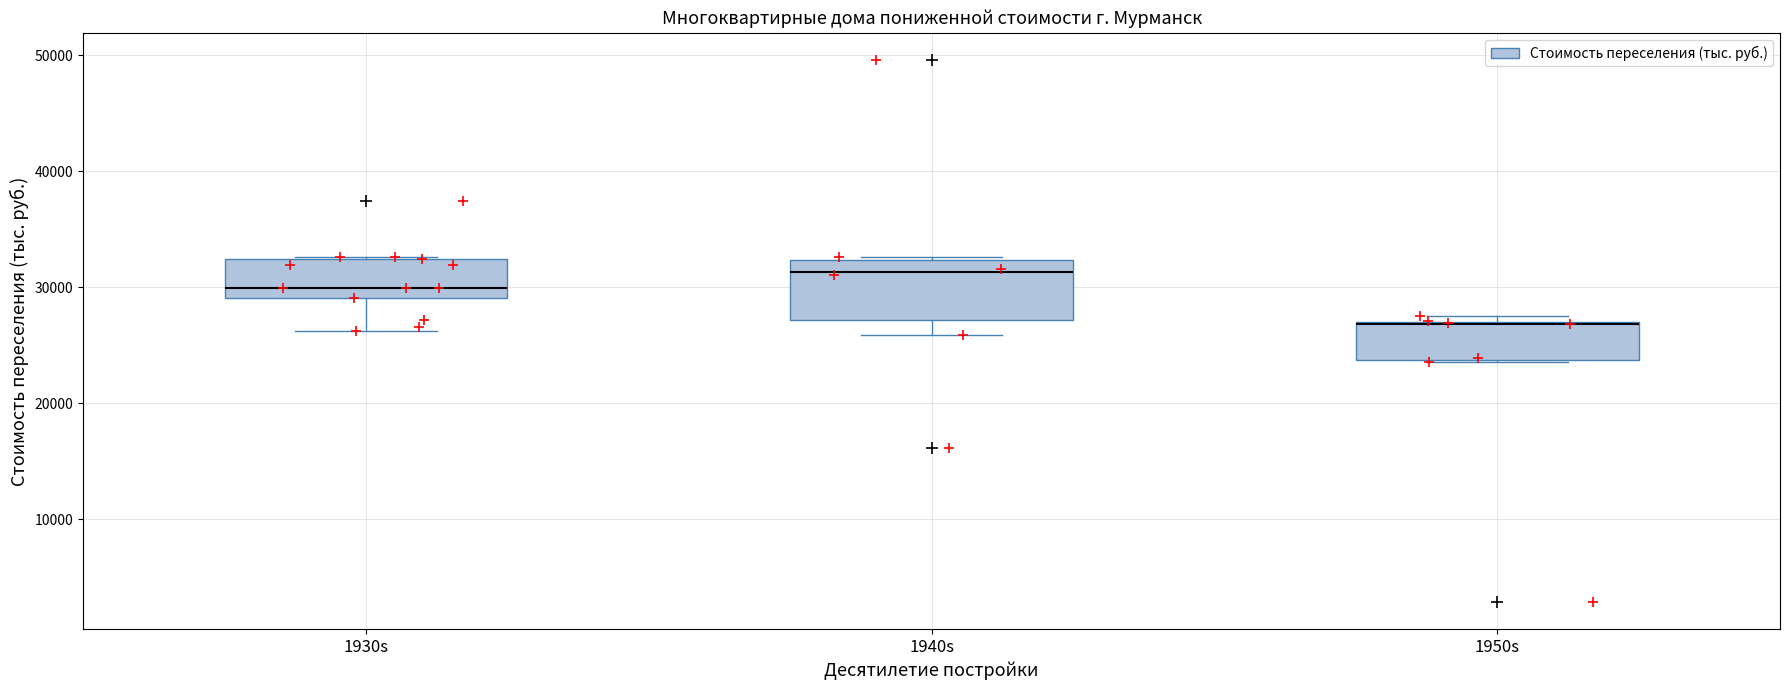

Where does the lower whisker of the box for 1940s end on the y-axis? The values are not printed on the chart, so give them approximately, as read against the axis.

26000